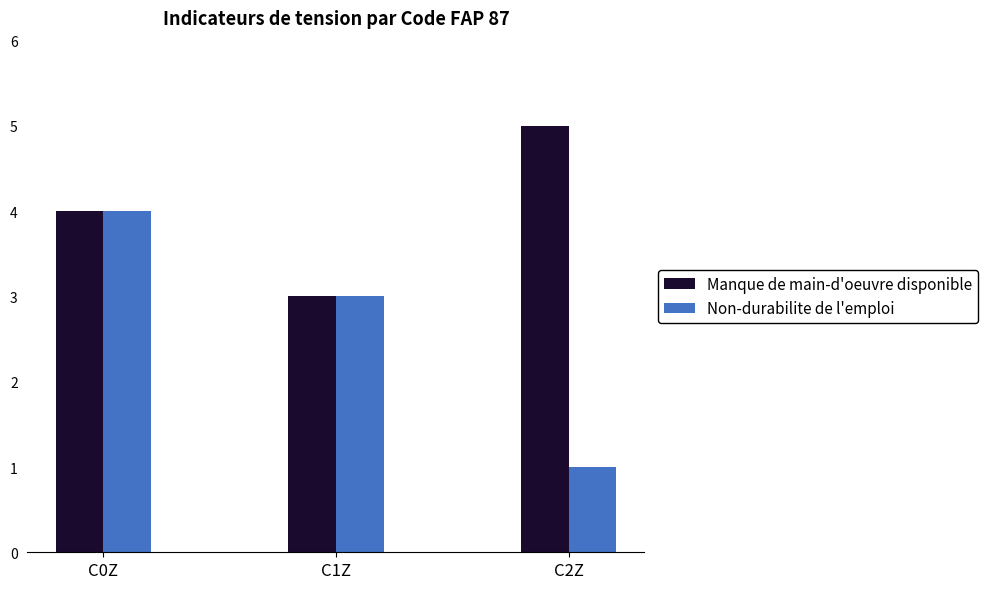

Are the bars horizontal?

No